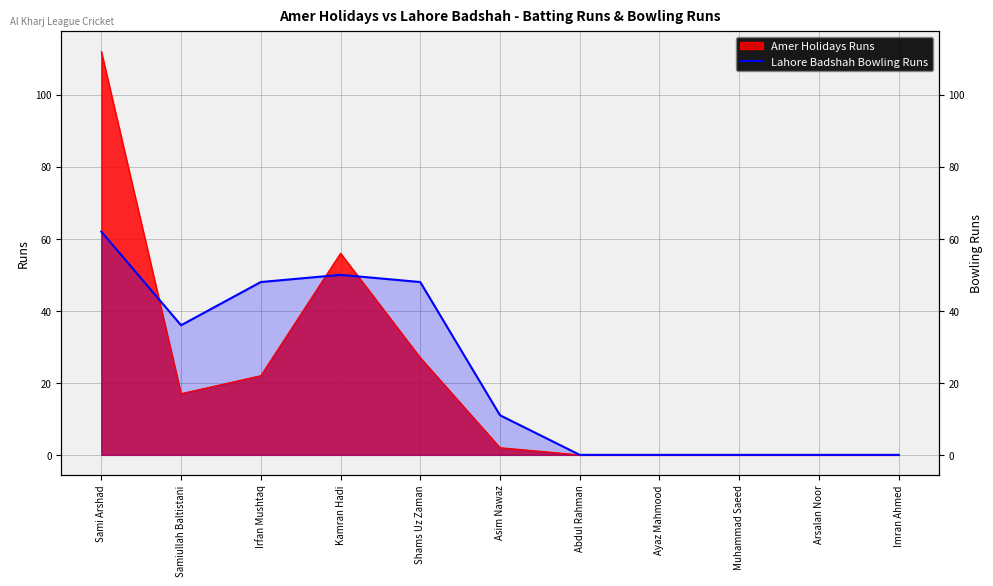

The value at Abdul Rahman is 0. True or false?

True